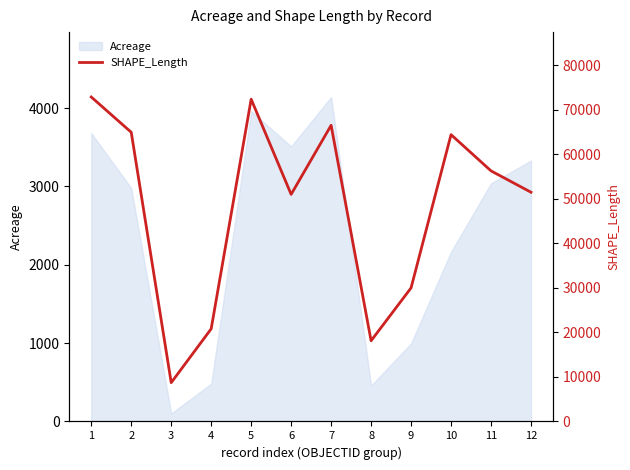

The chart shows a value of 72338.7 at 5. True or false?

True